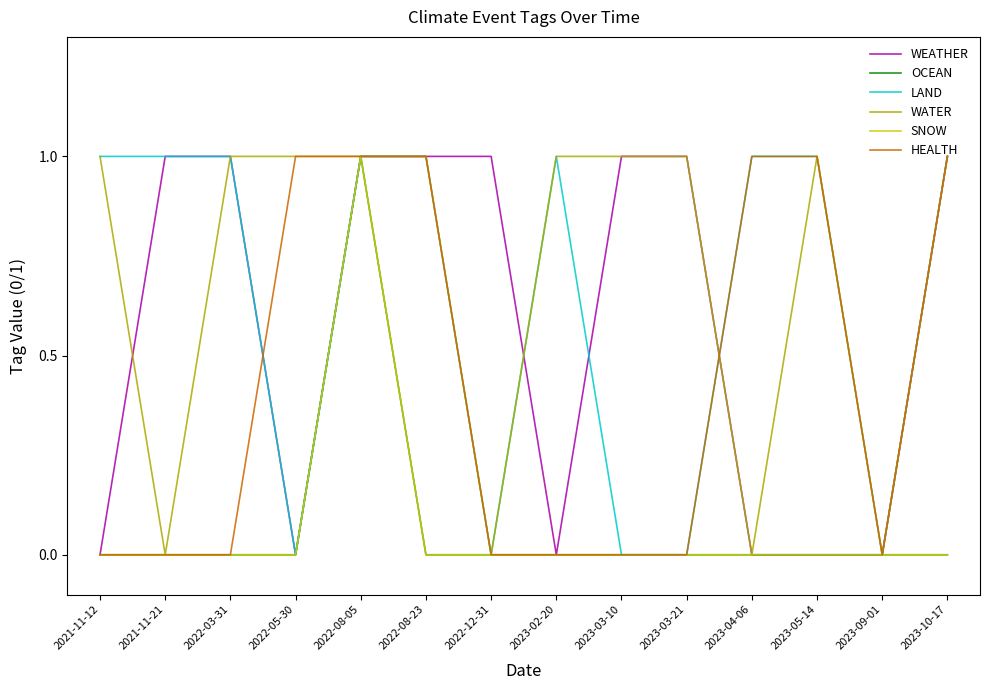

Rank the series by their maximum value, from highest to lowest.

WEATHER, OCEAN, LAND, WATER, SNOW, HEALTH